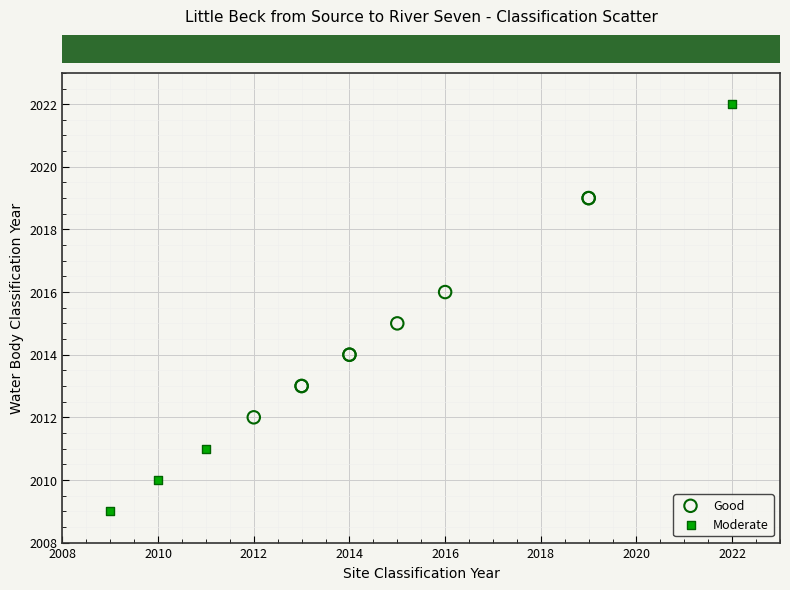

Which series has the widest spread of Y values?

Moderate